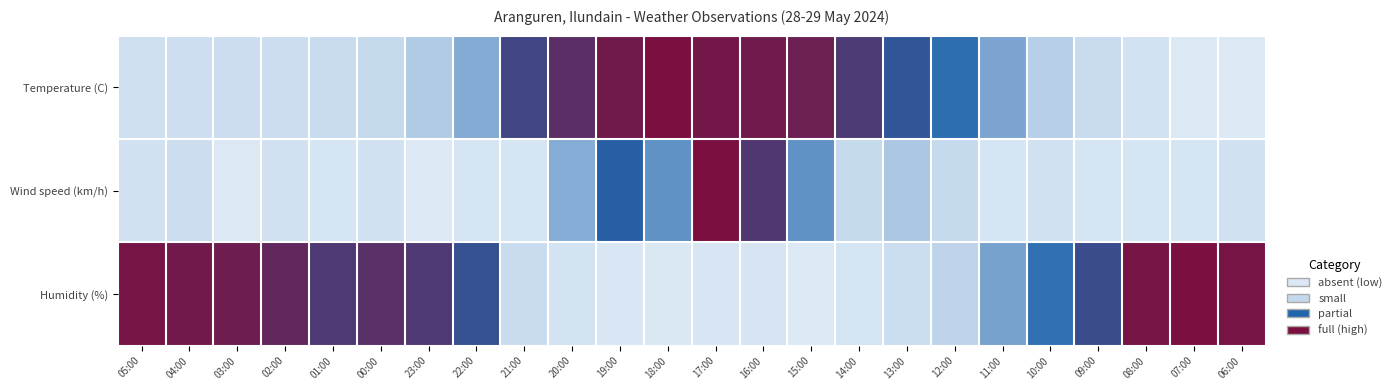

Rank the series by their maximum value, from lowest to highest.

Temperature (C), Wind speed (km/h), Humidity (%)